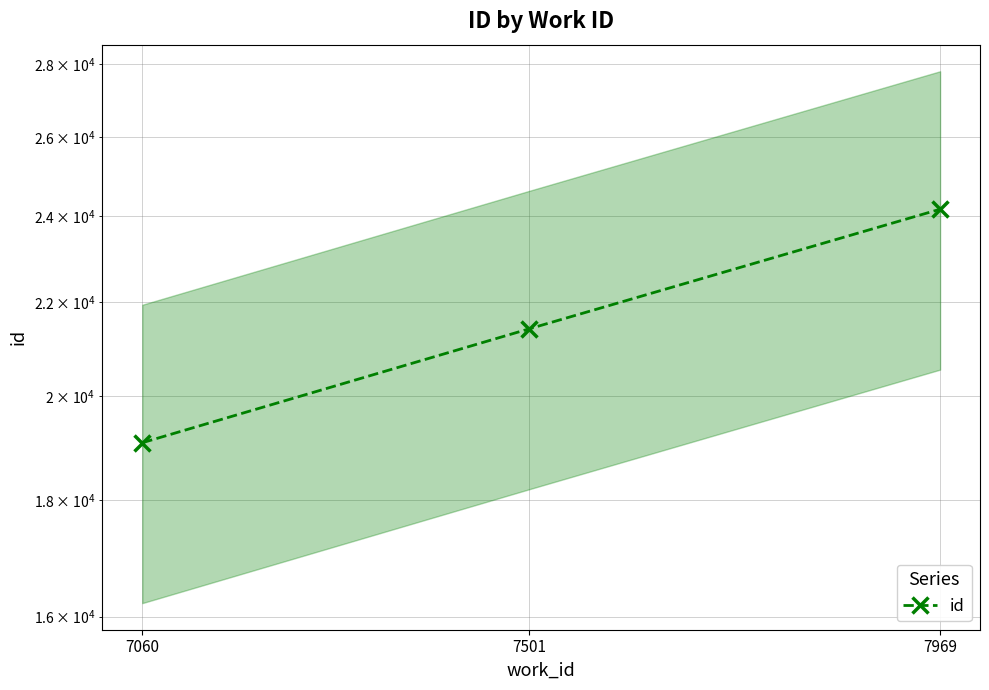

Between 7501 and 7969, which is larger?

7969